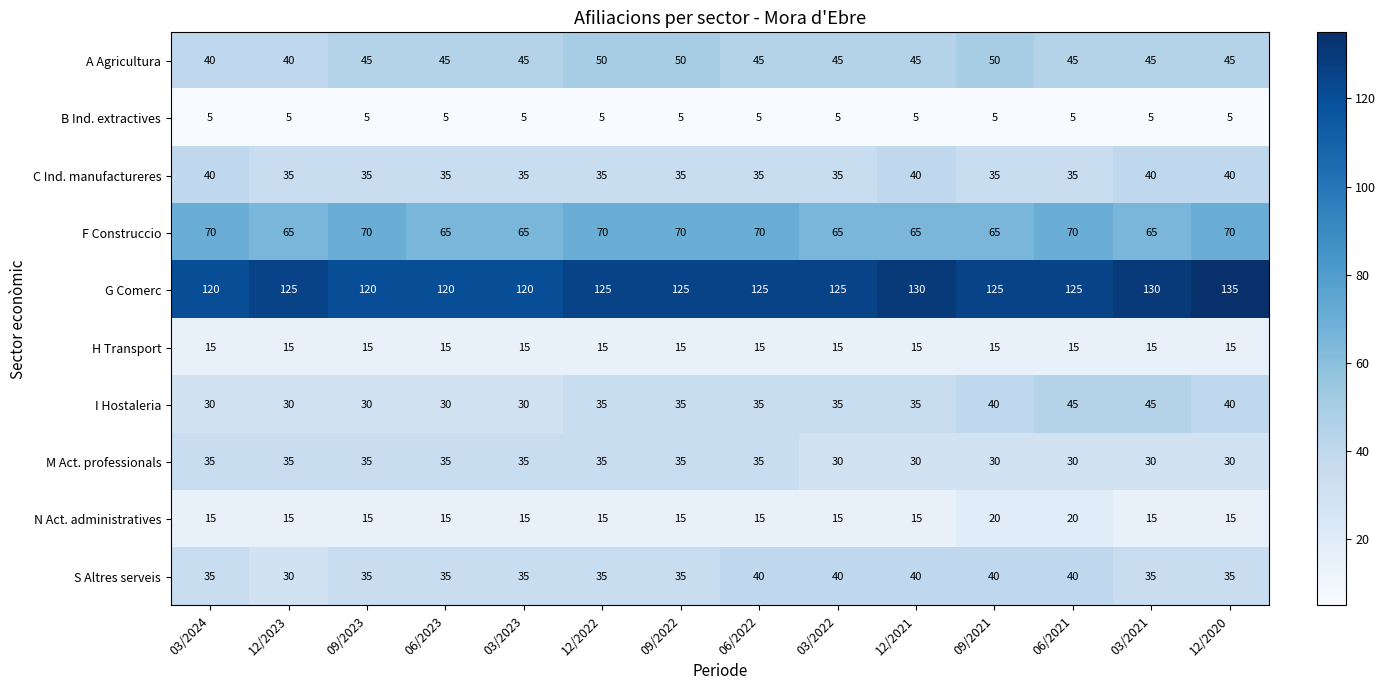

At how many categories does at least one series exceed 5?

14